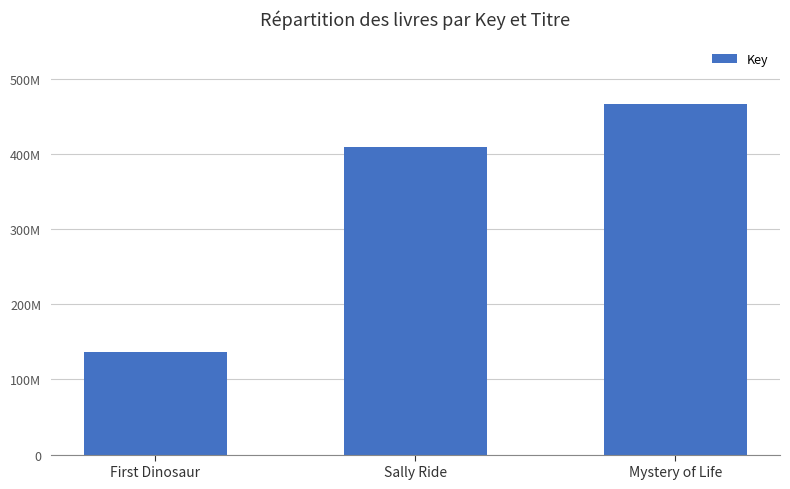

Rank the categories by value from lowest to highest.

First Dinosaur, Sally Ride, Mystery of Life